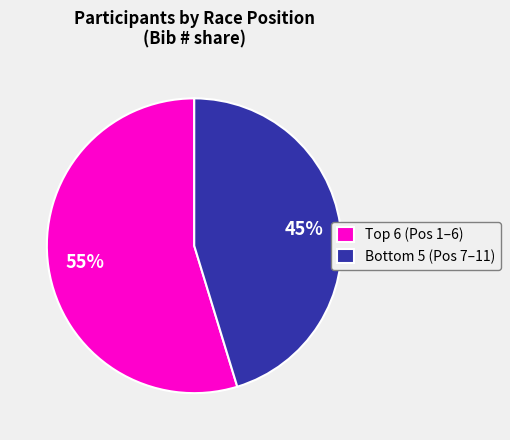

Does any single category account for the majority?

Yes